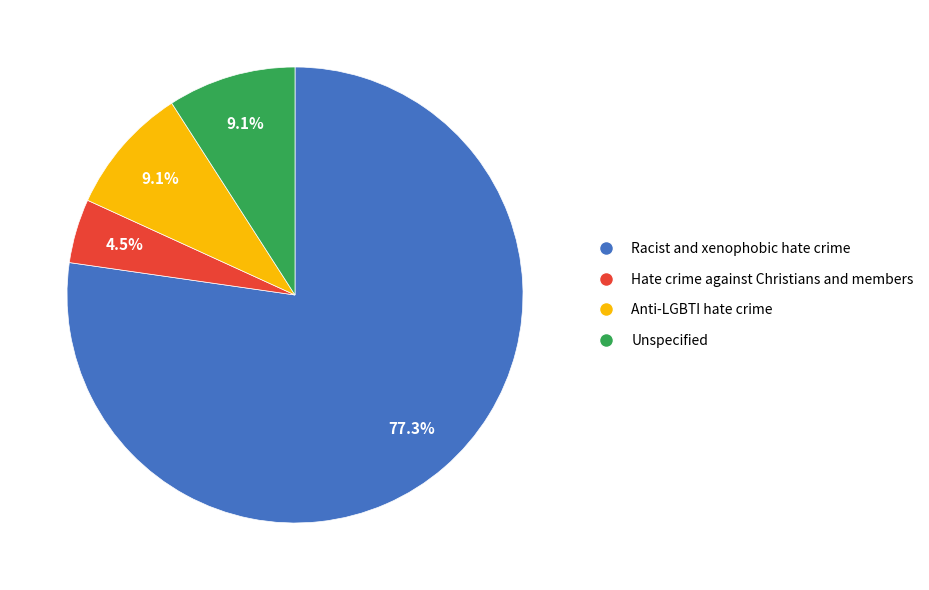

Is it true that Racist and xenophobic hate crime is 63% of the pie?

False